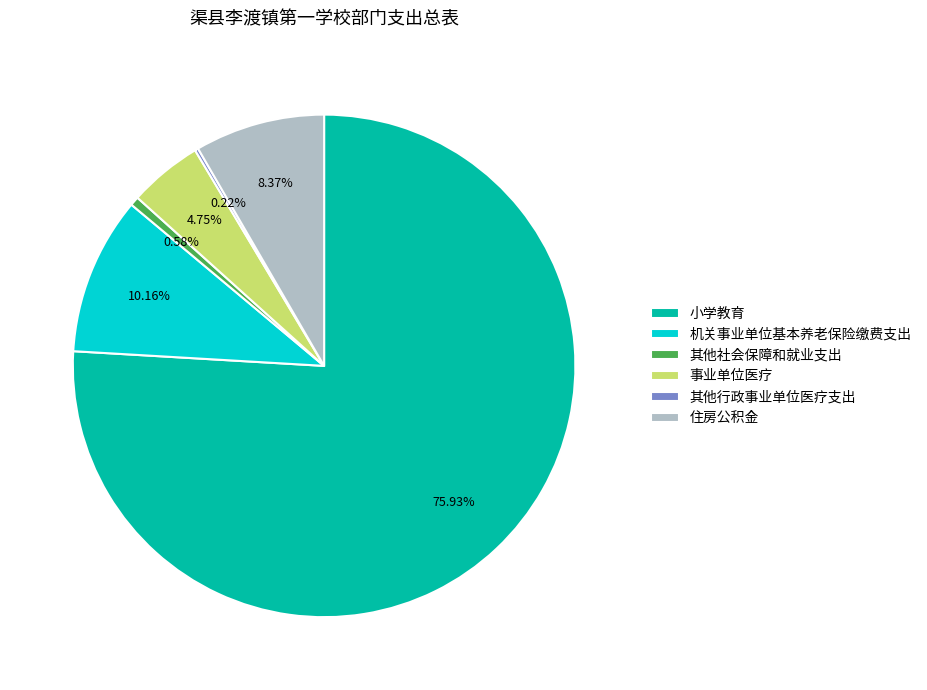

What is the largest slice in the pie chart?

小学教育